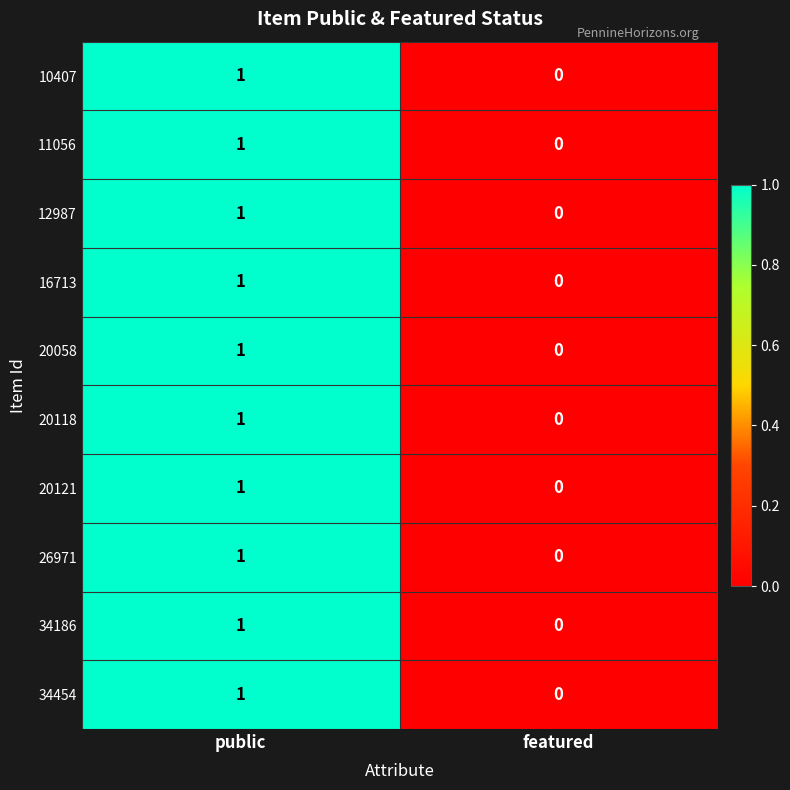

At which category is the sum across all series the highest?

public